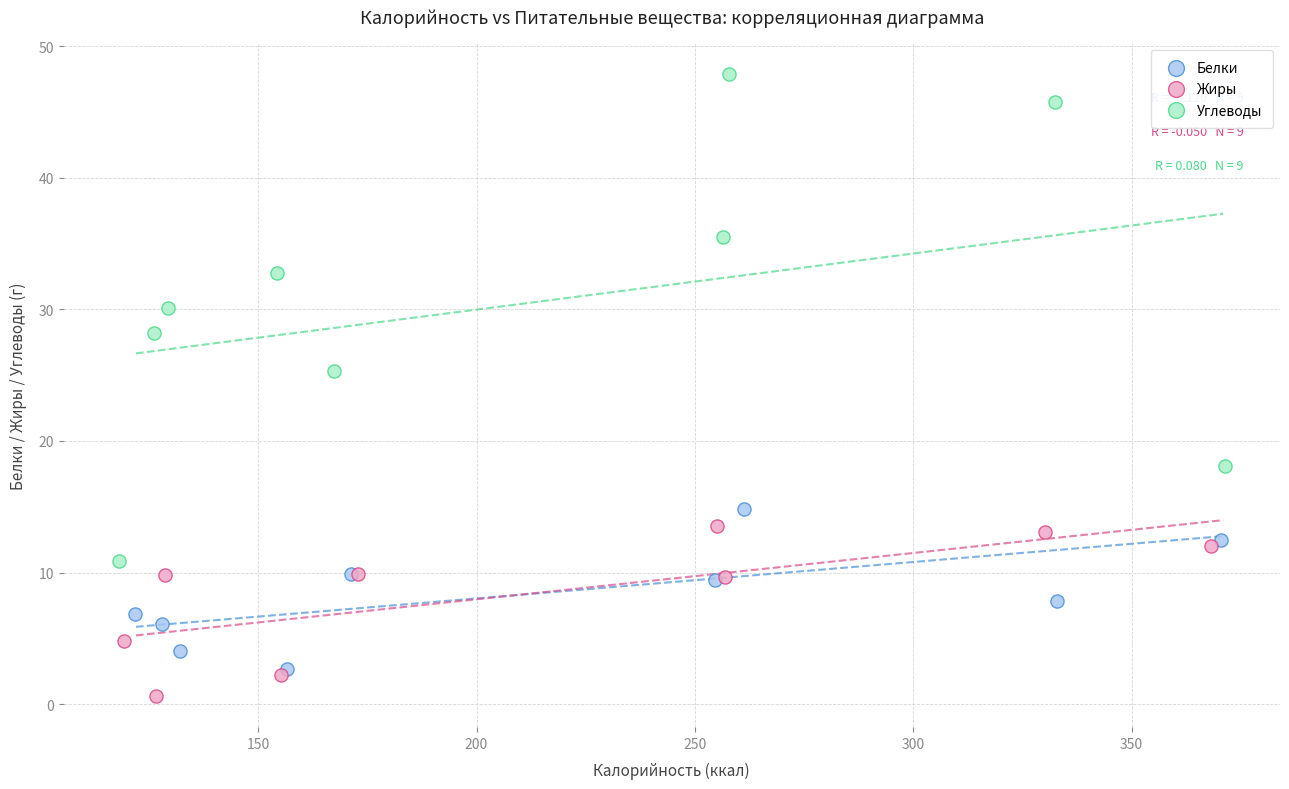

Which series has the largest Y range (max minus min)?

Углеводы